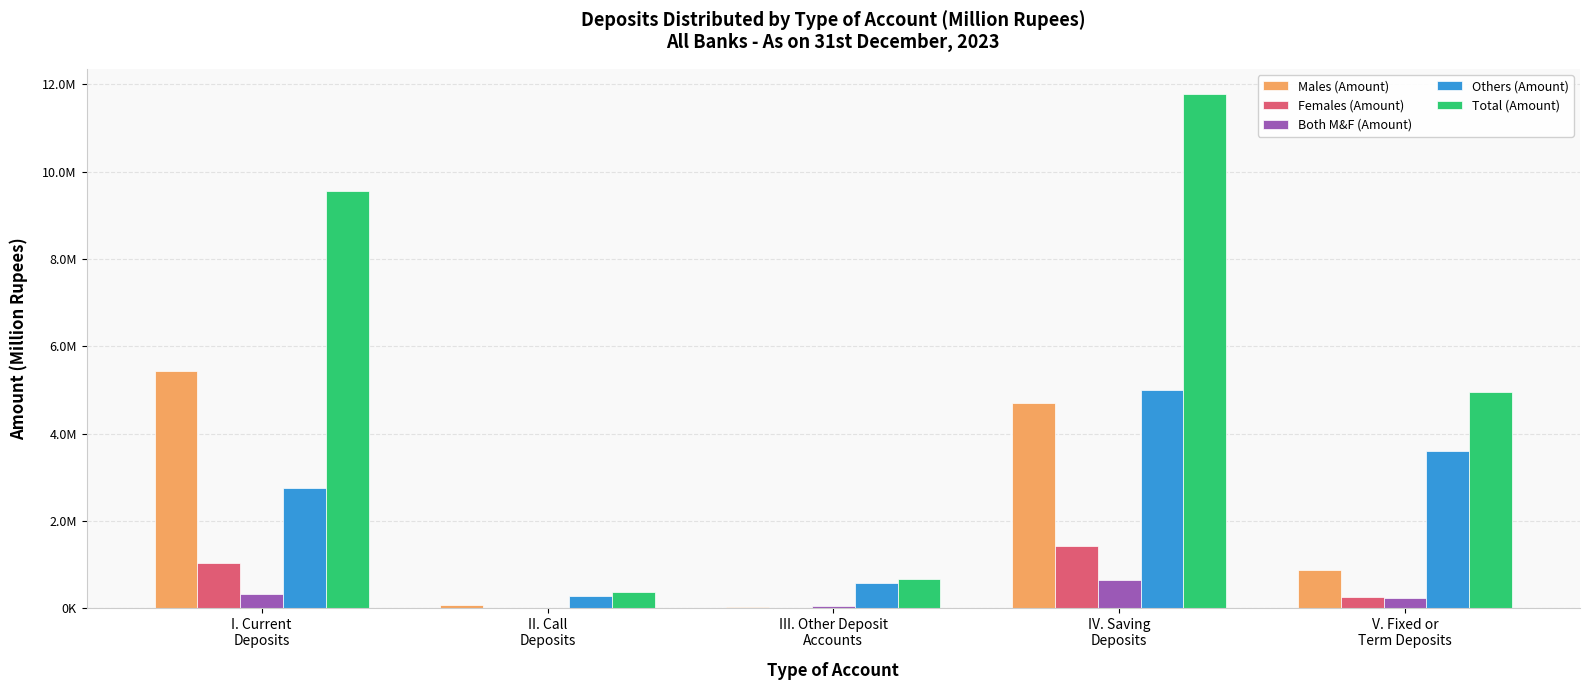

At which label does Others (Amount) first exceed 2746186?

I. Current
Deposits